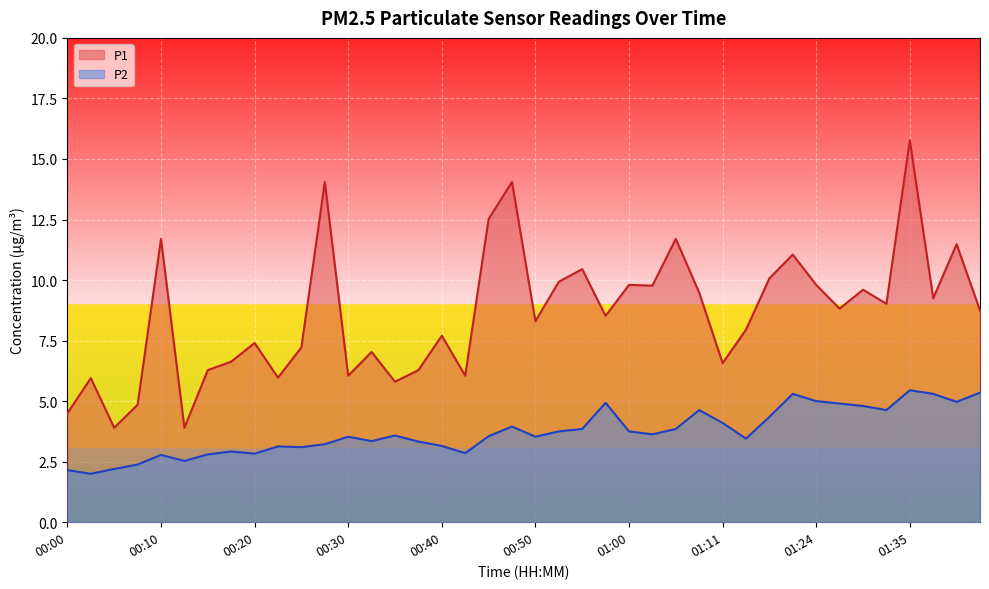

Reading left to right, extract all data points from this chart.

P1: 4.5	6.0	3.9	4.8	11.7	3.9	6.3	6.6	7.4	6.0	7.2	14.1	6.0	7.0	5.8	6.3	7.7	6.0	12.5	14.1	8.3	9.9	10.4	8.5	9.8	9.8	11.7	9.5	6.6	8.0	10.1	11.1	9.8	8.8	9.6	9.0	15.8	9.2	11.5	8.8
P2: 2.1	2.0	2.2	2.4	2.8	2.5	2.8	2.9	2.8	3.1	3.1	3.2	3.5	3.4	3.6	3.3	3.1	2.9	3.5	4.0	3.5	3.8	3.9	4.9	3.8	3.6	3.9	4.6	4.1	3.5	4.3	5.3	5.0	4.9	4.8	4.6	5.5	5.3	5.0	5.3